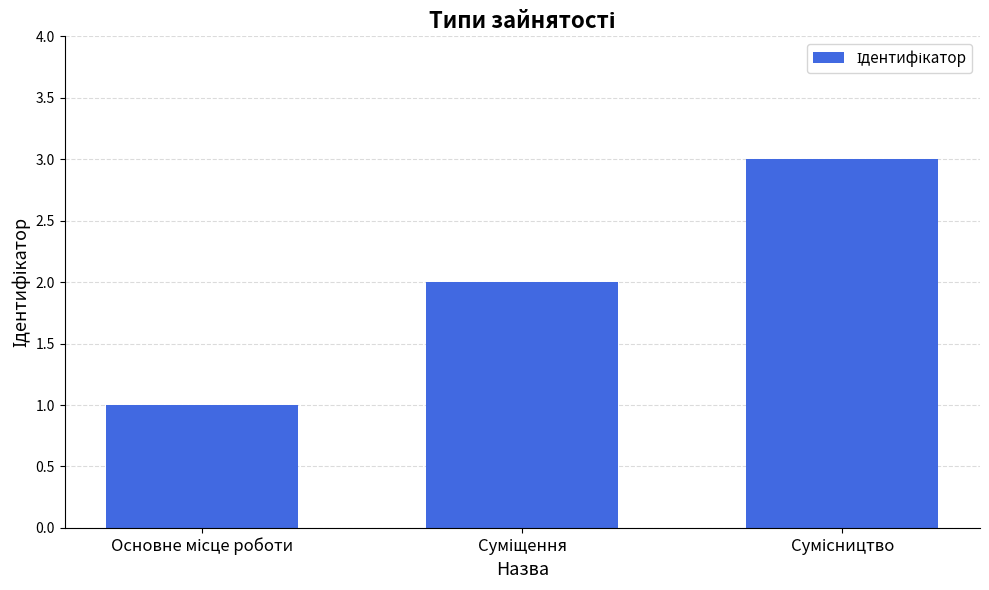

How many values are below 2?

1